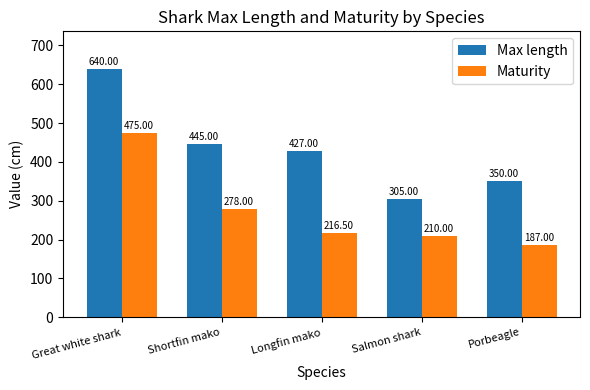

What is the difference between the Maturity values at Longfin mako and Salmon shark?

6.5